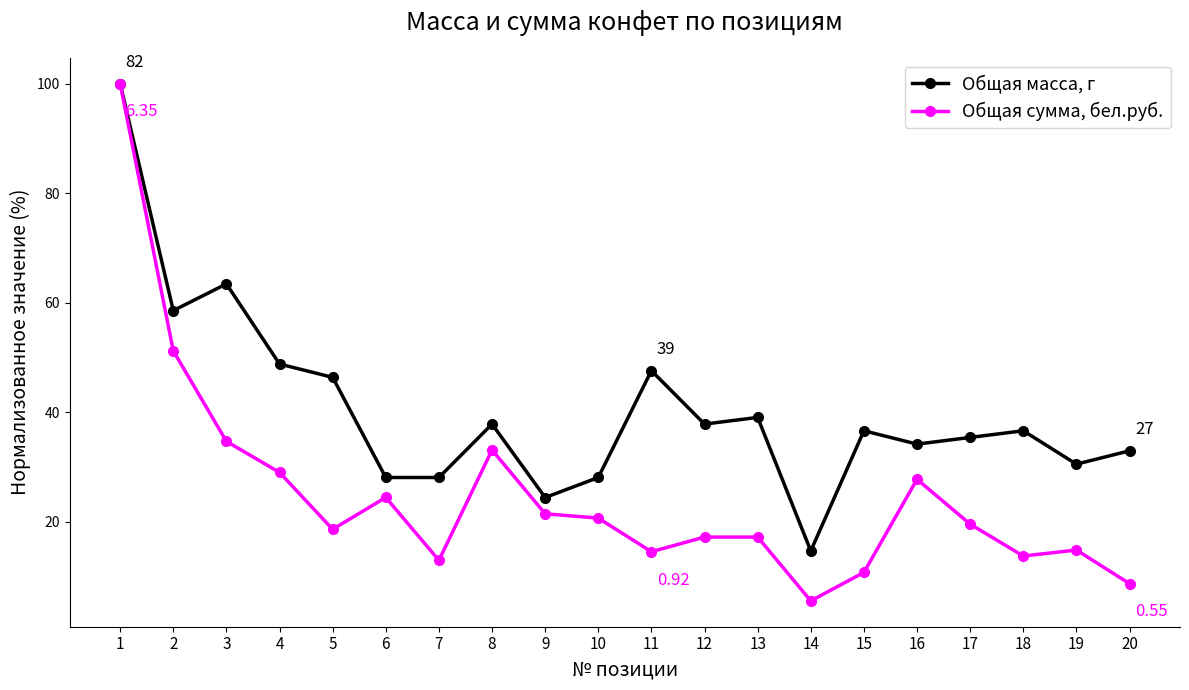

Where is Общая масса, г nearest to the value 57?

2